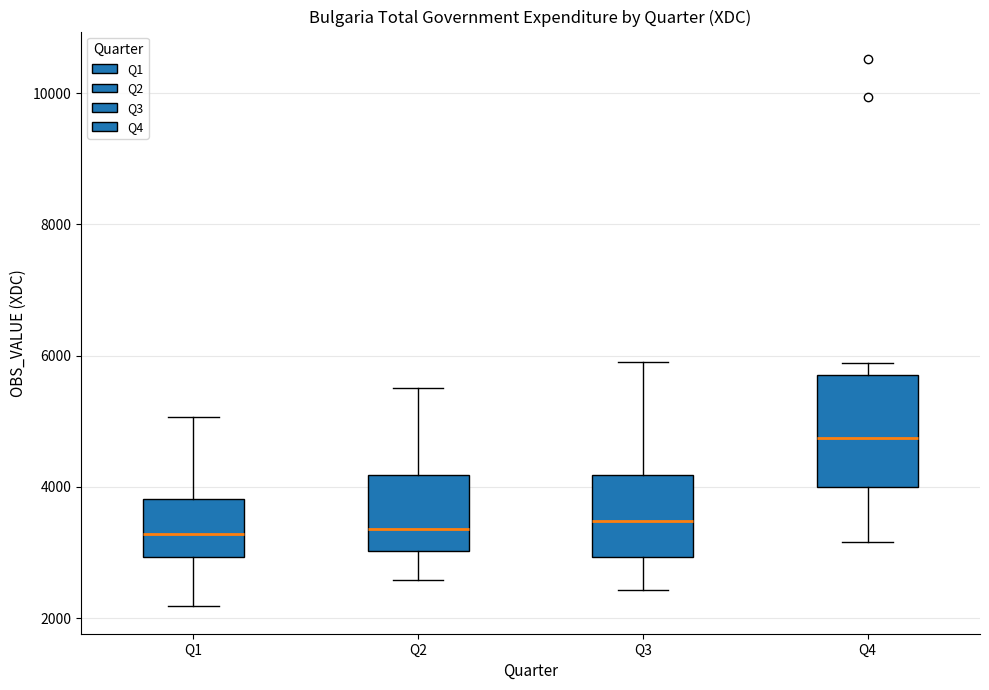

Reading left to right, transcribe this box plot: for each box, give where its median line is, the range the box spans, and where its two whiskers end, as read against the y-axis. The values are not printed on the chart, so give them approximately, as read against the axis.

Q1: median 3200, box 3000 to 3800, whiskers 2200 to 5000
Q2: median 3400, box 3000 to 4200, whiskers 2600 to 5600
Q3: median 3400, box 3000 to 4200, whiskers 2400 to 6000
Q4: median 4800, box 4000 to 5800, whiskers 3200 to 5800 (just above the box's upper edge)